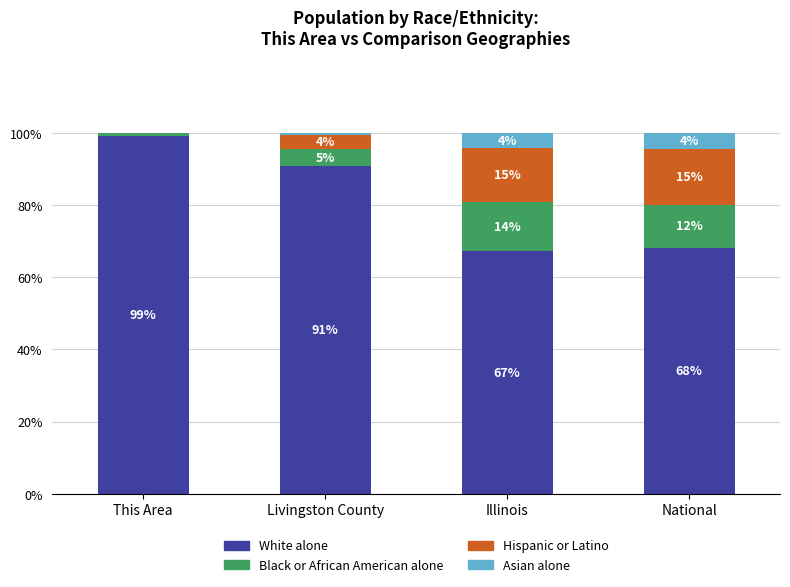

True or false: White alone has a value of 90.7 at Livingston County.

True